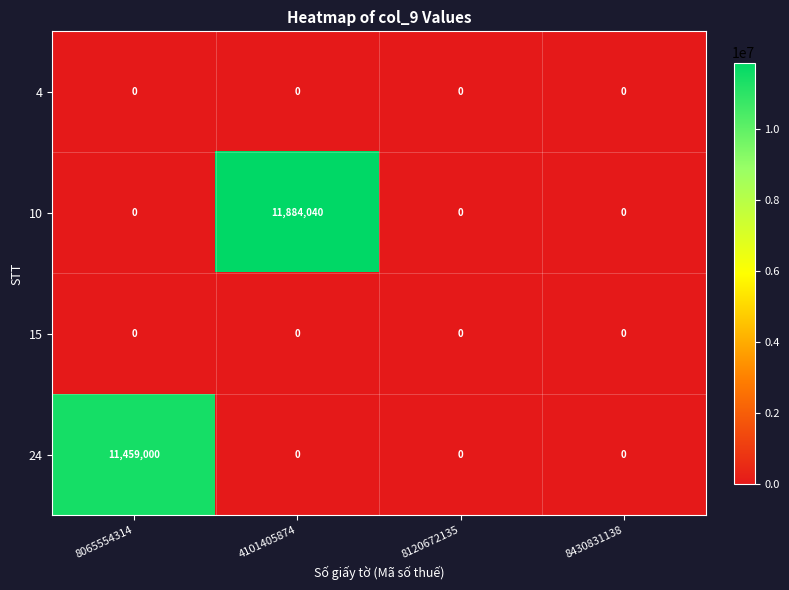

What is the sum of all 24 values?

11459000